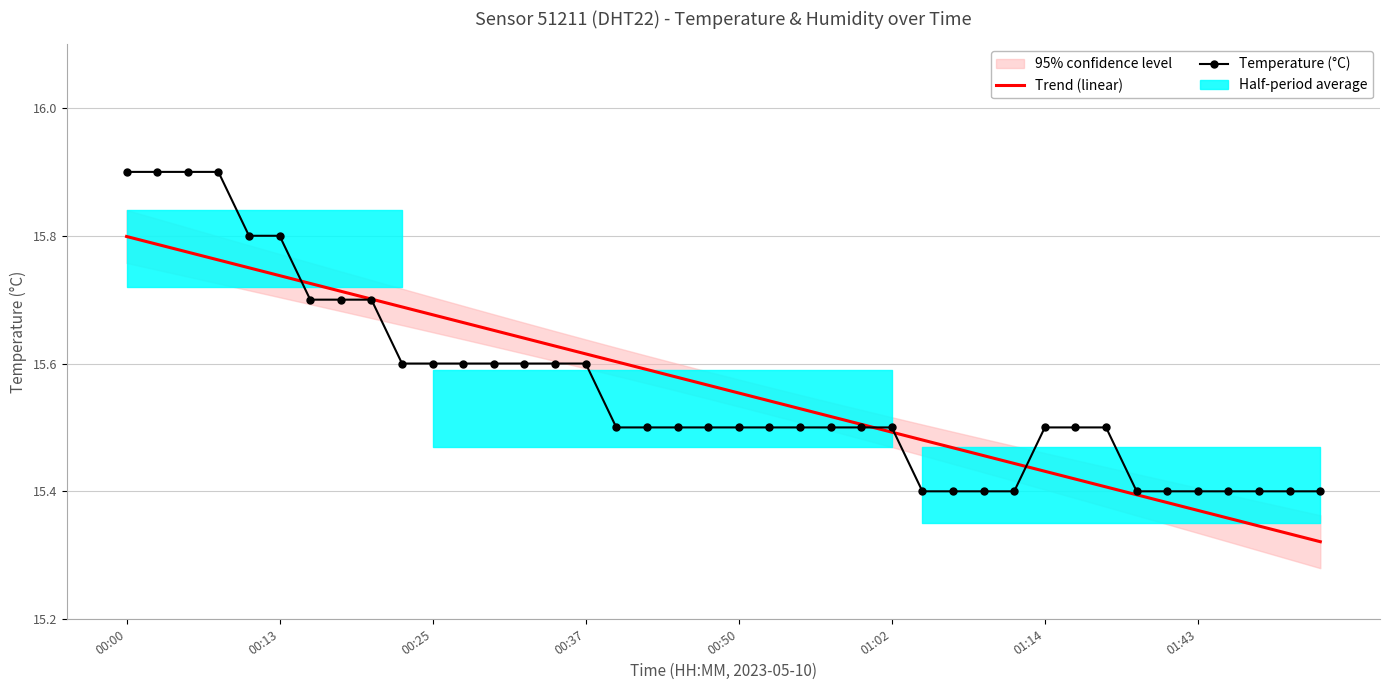

Which category has the highest value in the Trend (linear) series?

00:00